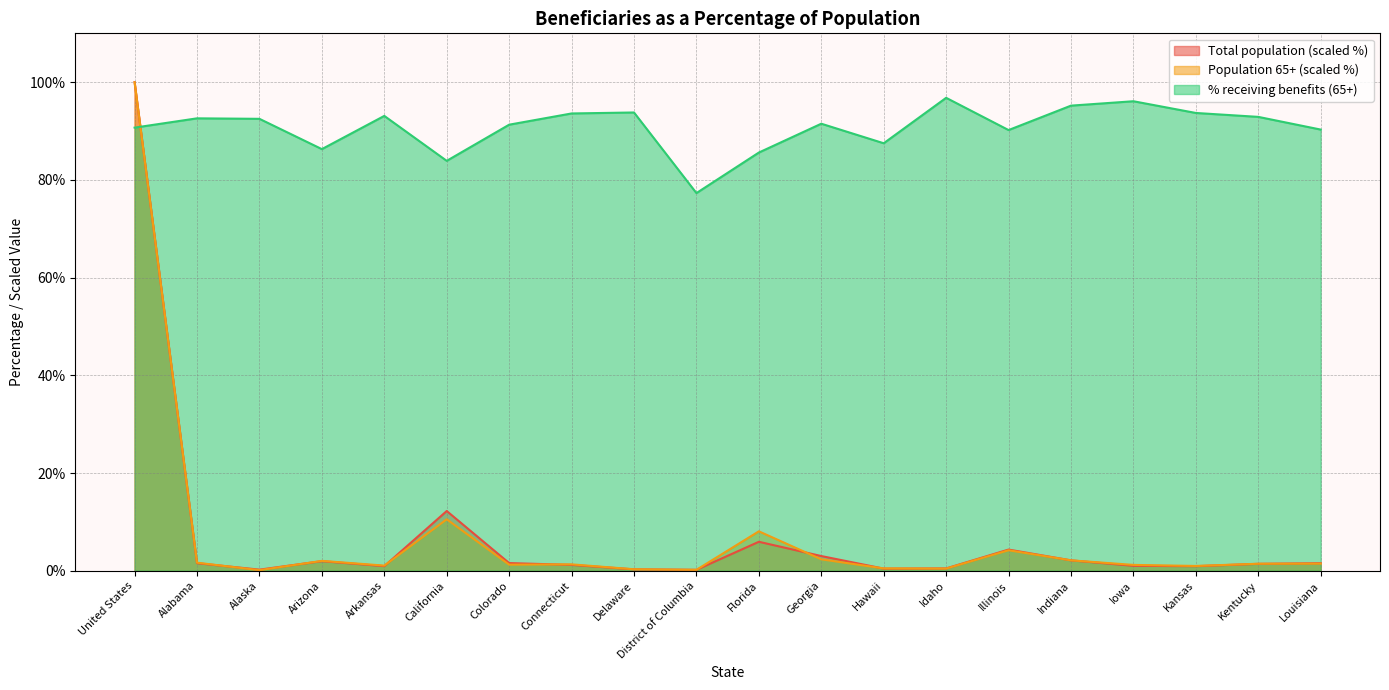

At which label does Population 65+ (thousands) first exceed 1?

United States